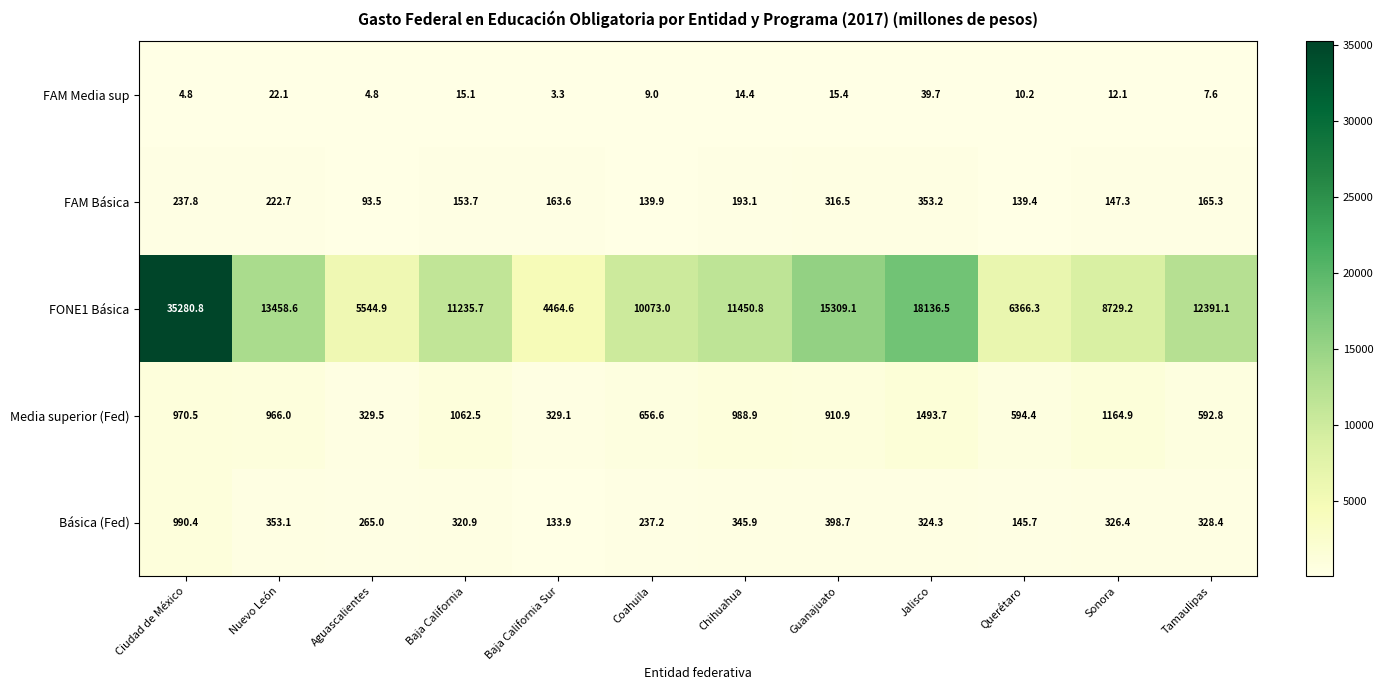

True or false: FAM Básica has a value of 139.4 at Querétaro.

True